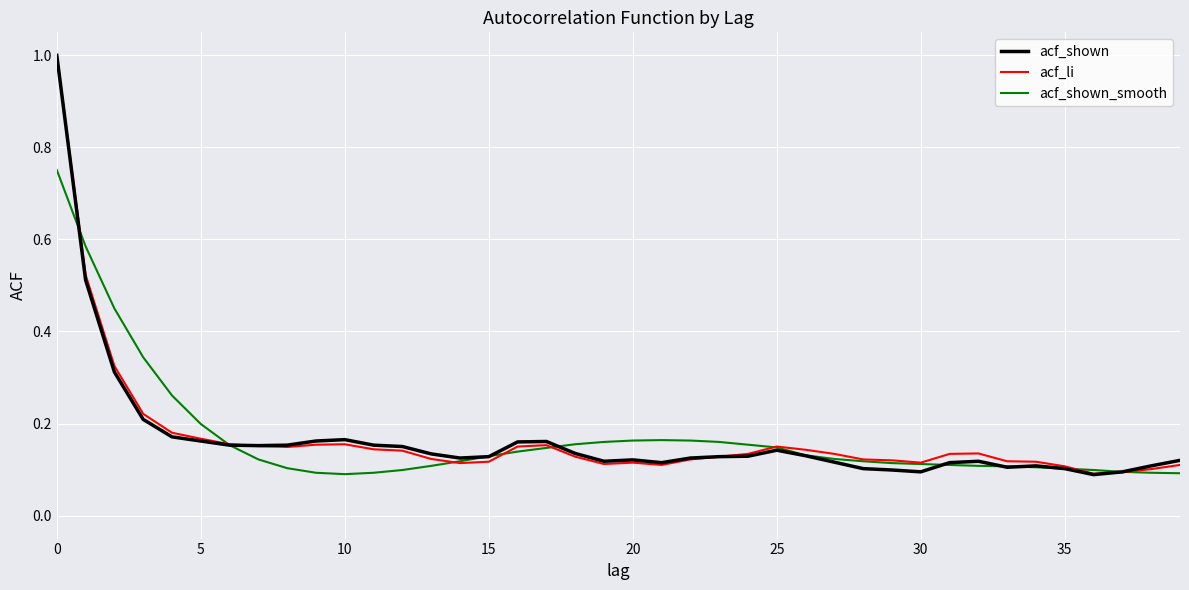

What are all the series names shown in the legend?

acf_shown, acf_li, acf_shown_smooth